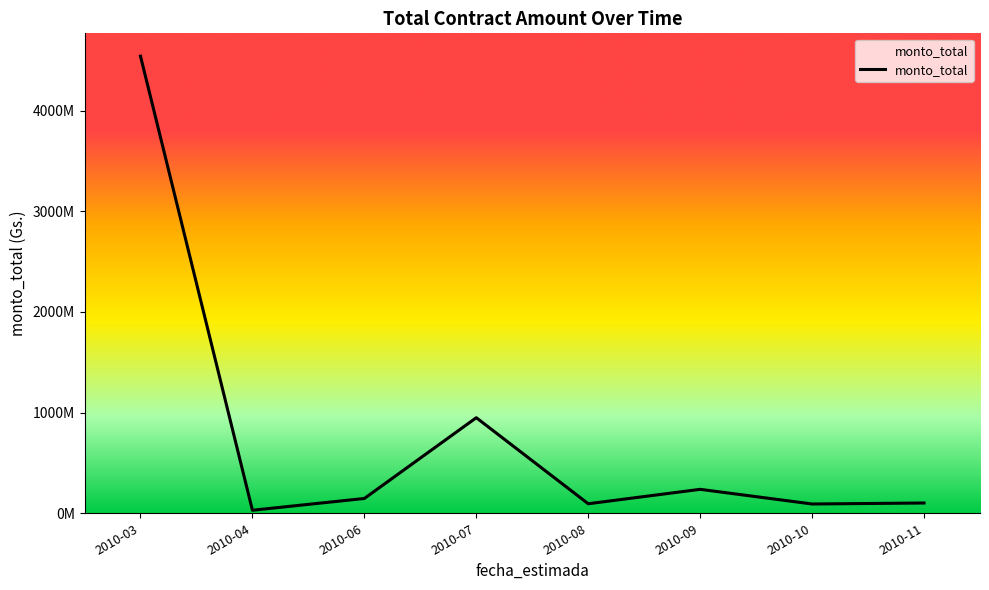

Reading left to right, extract all data points from this chart.

2010-03=4541799745	2010-04=30000000	2010-06=147013140	2010-07=949586690	2010-08=94584033	2010-09=237860750	2010-10=92247170	2010-11=102000000